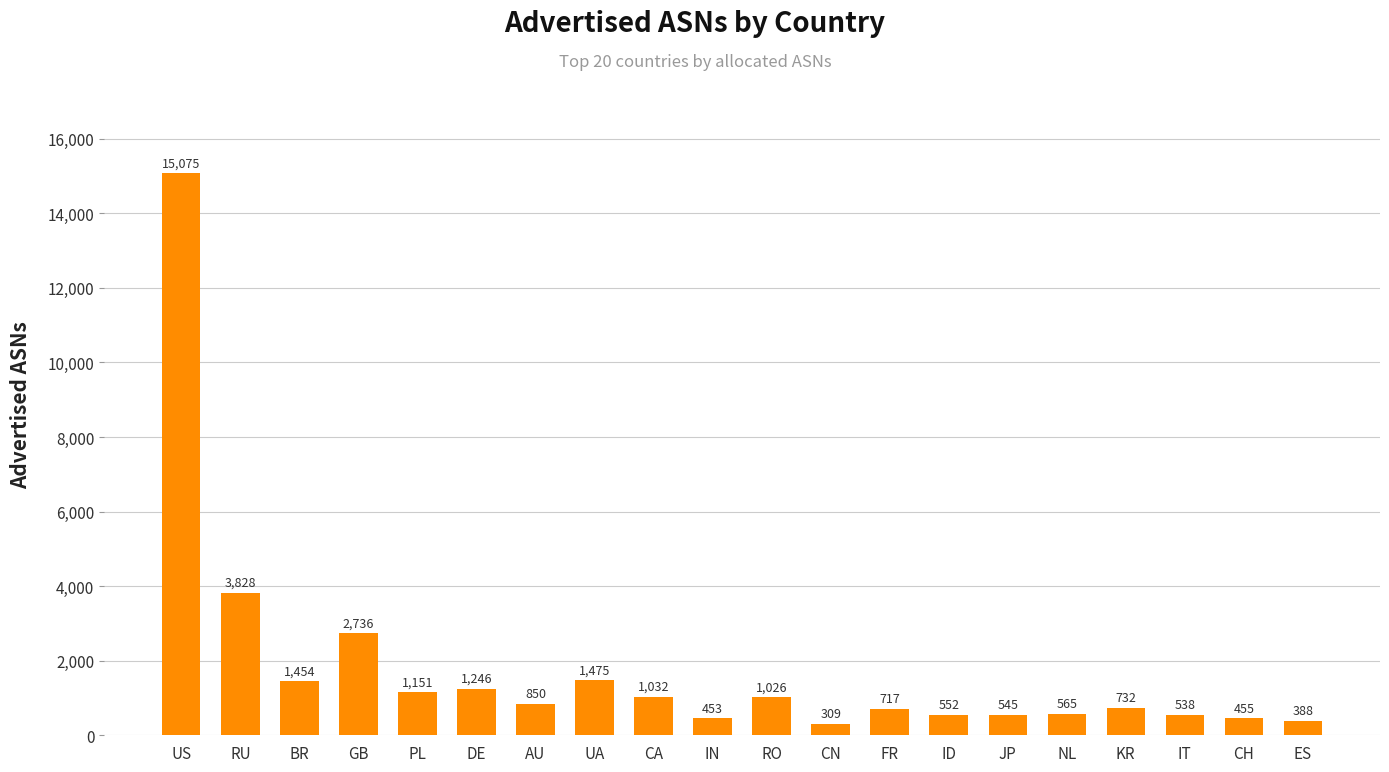

What is the ratio of the value at IT to the value at CA?

0.5